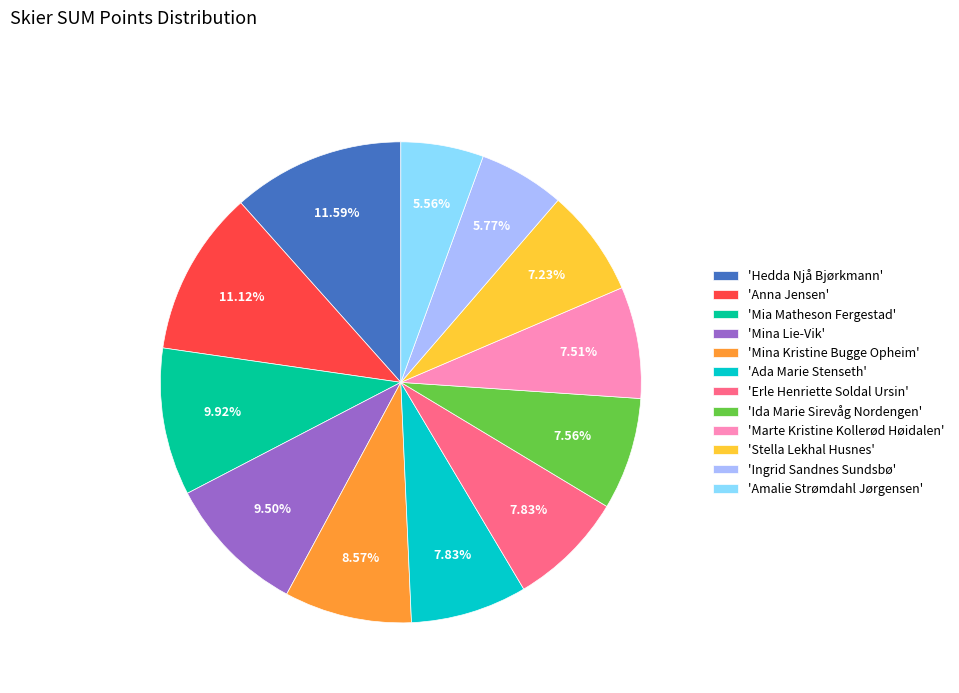

Which has a higher value, 'Ida Marie Sirevåg Nordengen' or 'Mia Matheson Fergestad'?

'Mia Matheson Fergestad'